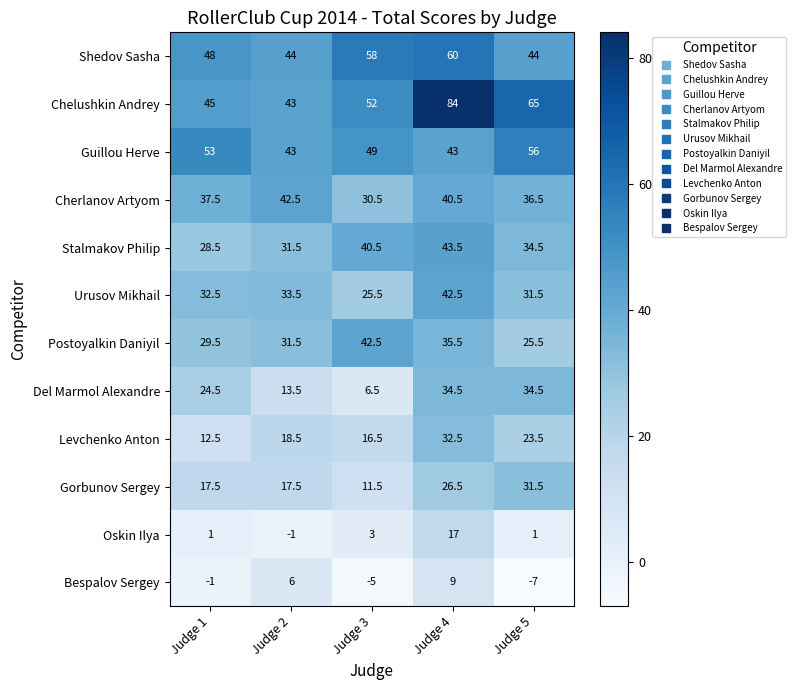

Which label corresponds to the smallest value in the chart?

Judge 5